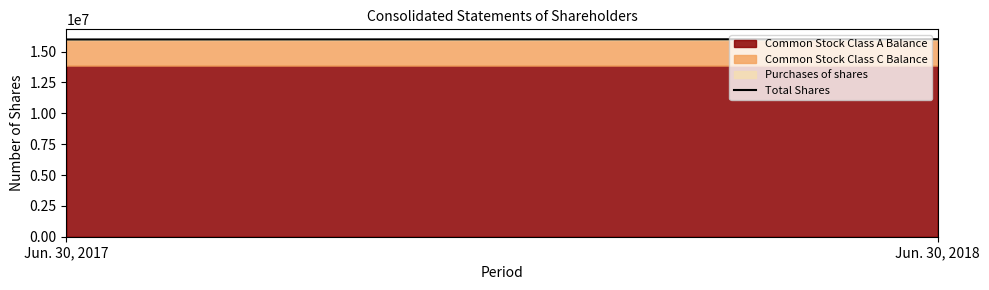

Reading left to right, transcribe all the data shown in this chart.

15984495	16005184